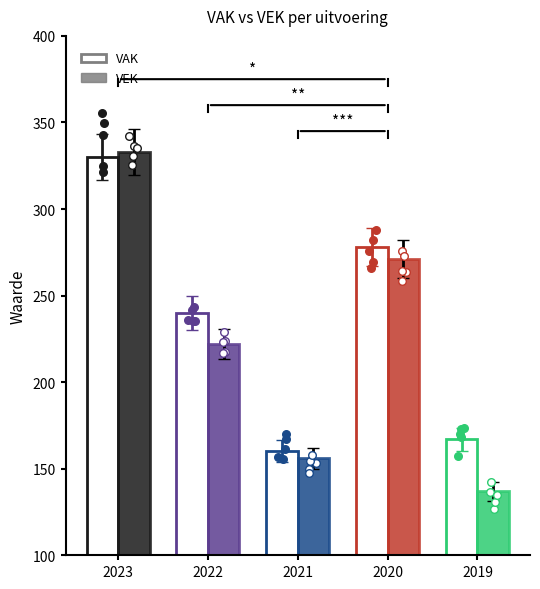

What is the total value across all series at 2021 uitvoering?

316